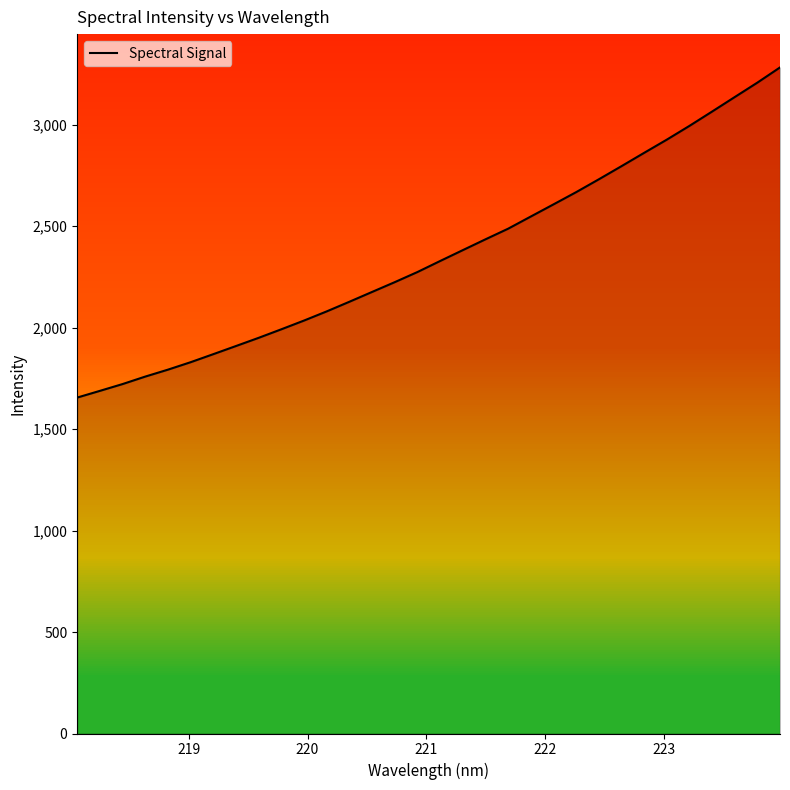

What is the difference between the second highest and second lowest values?

1519.1